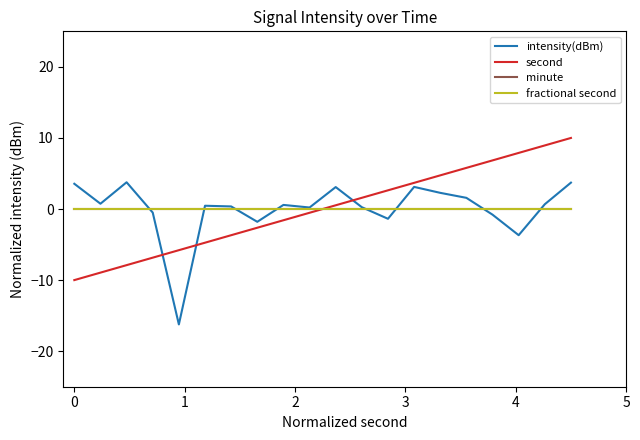

Which series has the widest spread of values?

intensity(dBm)